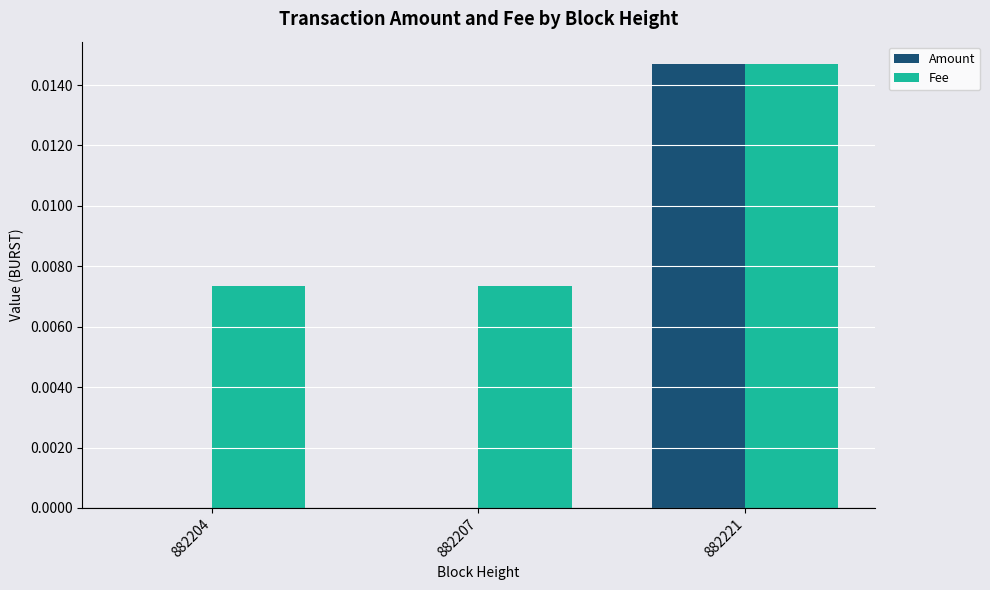

How many groups of bars are there?

3